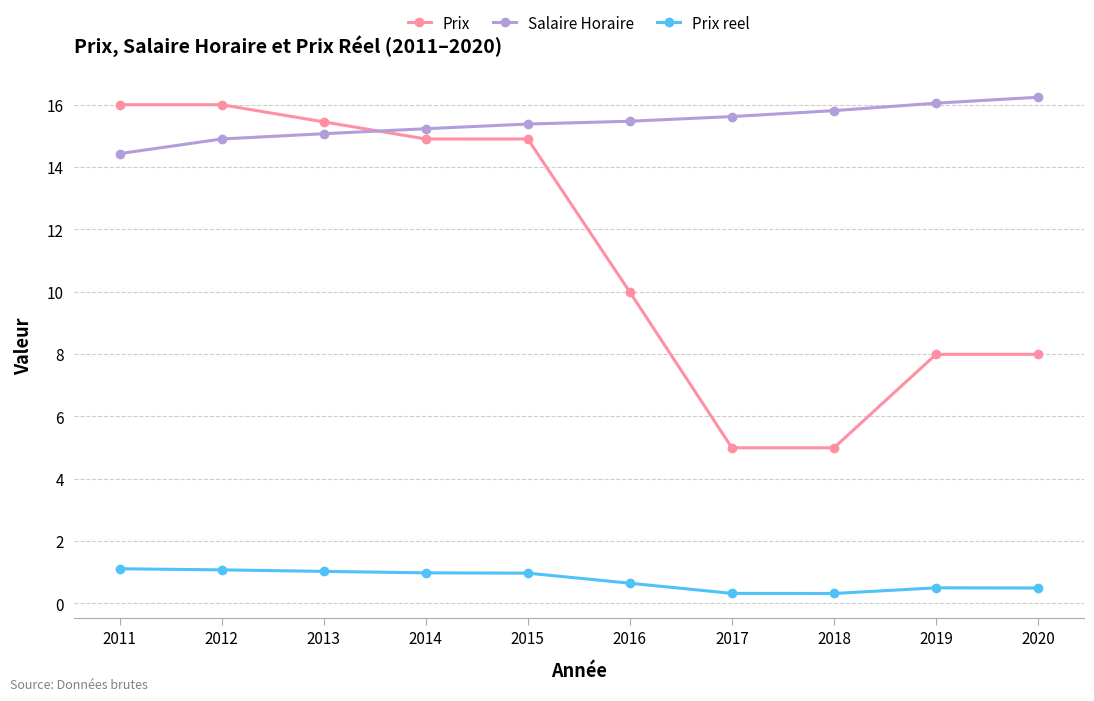

What is the value of the Salaire Horaire point at the 5th from the left?

15.4